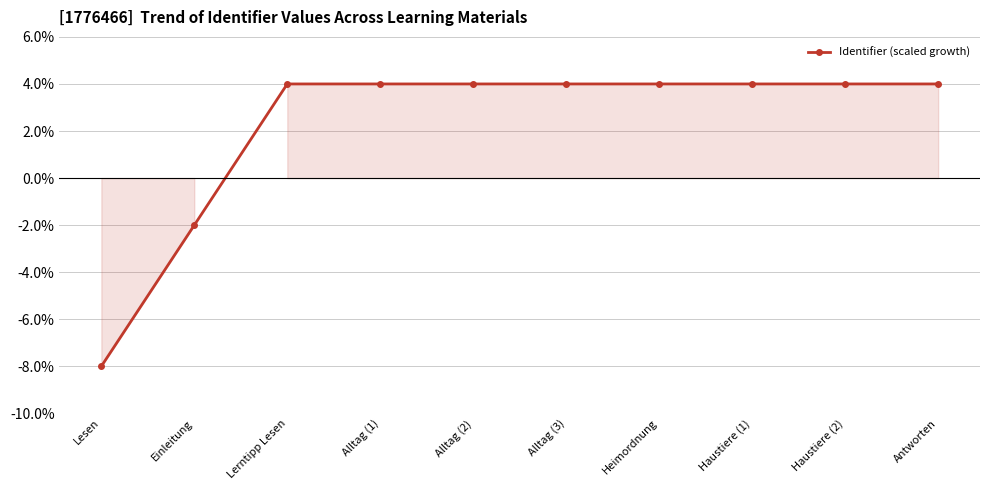

What position from the left is Haustiere (2)?

9